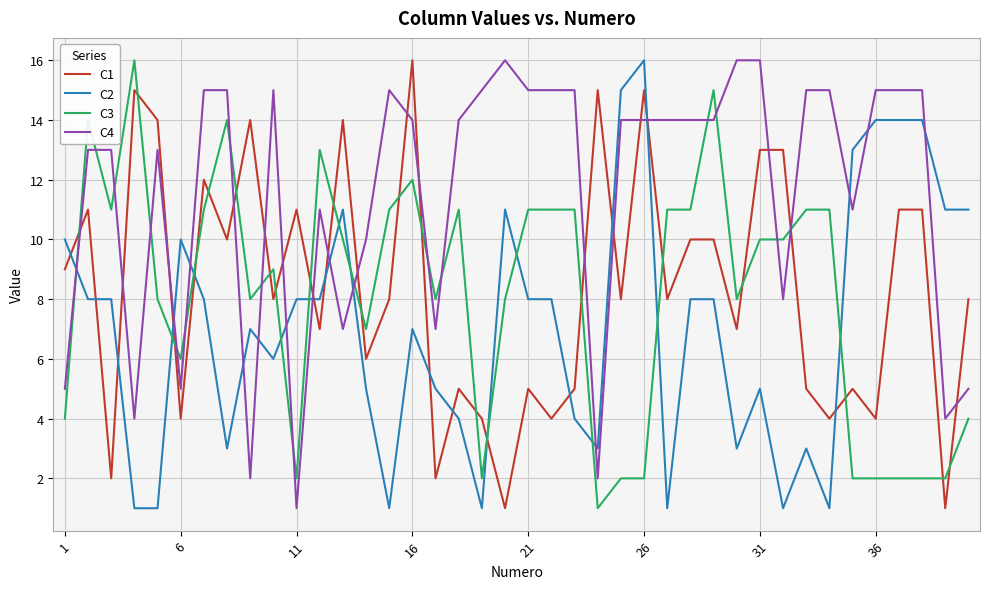

Which series has the largest total across all categories?

C4